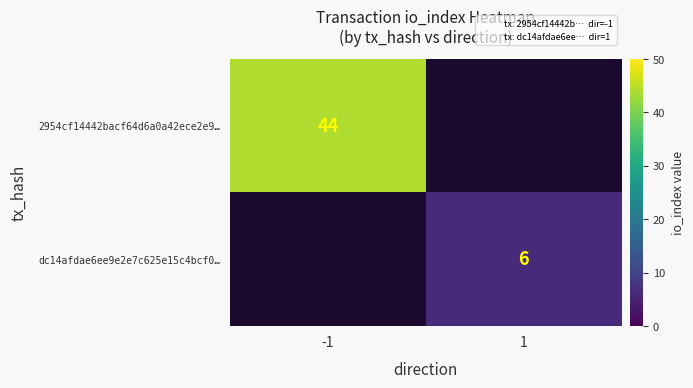

List the series in order of their peak value, highest first.

2954cf14442bacf64d6a0a42ece2e9…, dc14afdae6ee9e2e7c625e15c4bcf0…